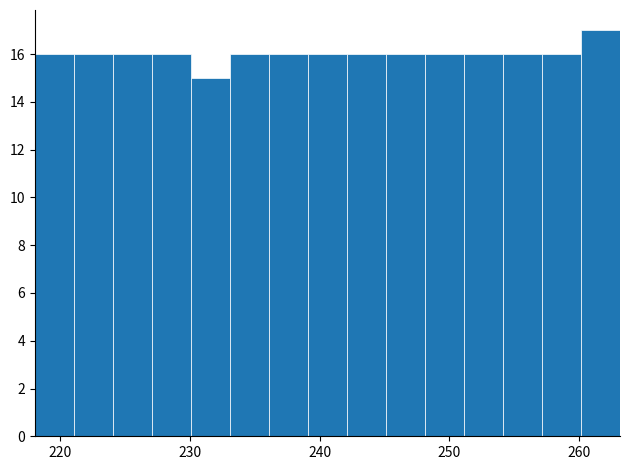

Read against the x-axis, roughly where is the centre of the tallest bar?

262